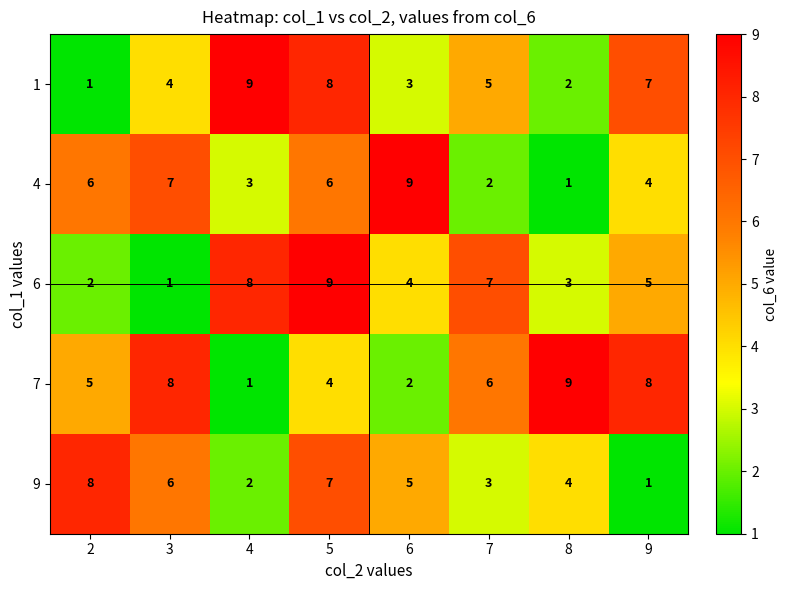

At which label does 7 first exceed 6?

3